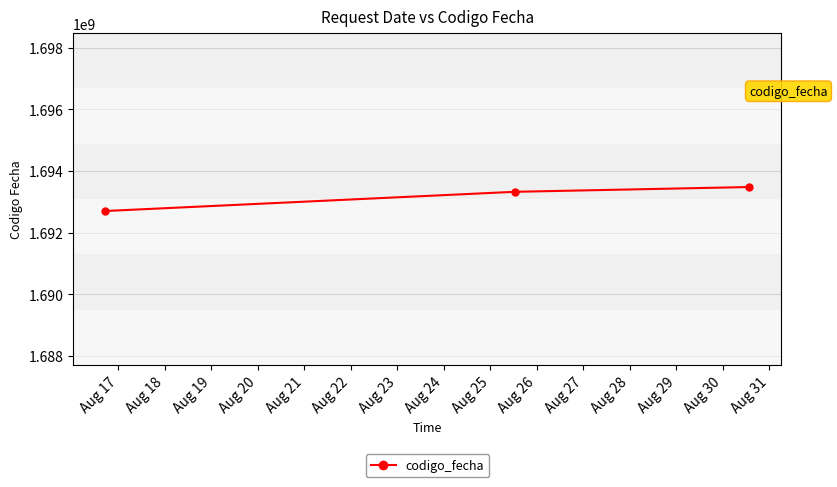

How many lines are shown in the chart?

1